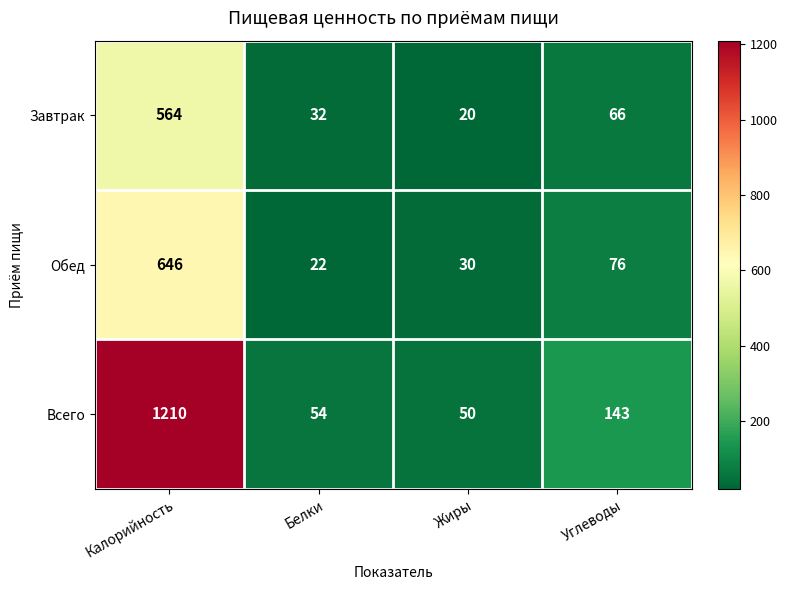

List the series in order of their peak value, lowest first.

Завтрак, Обед, Всего